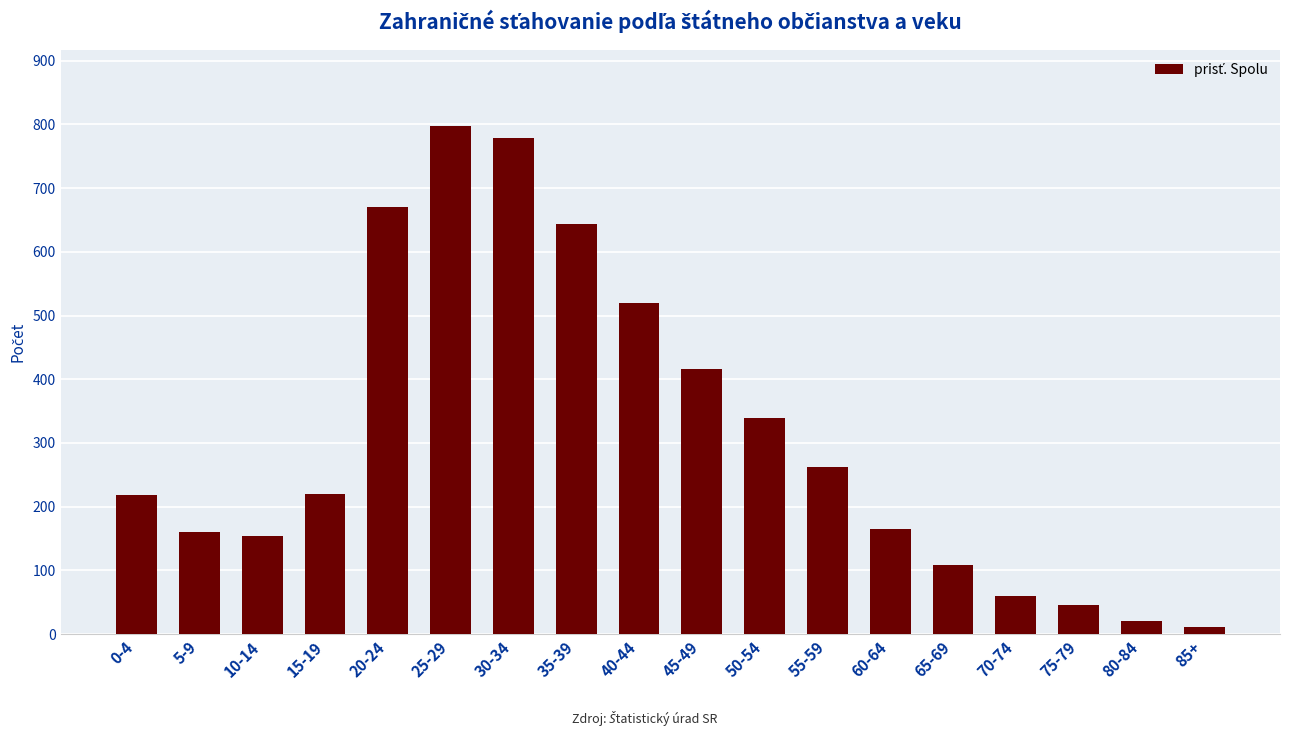

The value at 35-39 is 644. True or false?

True